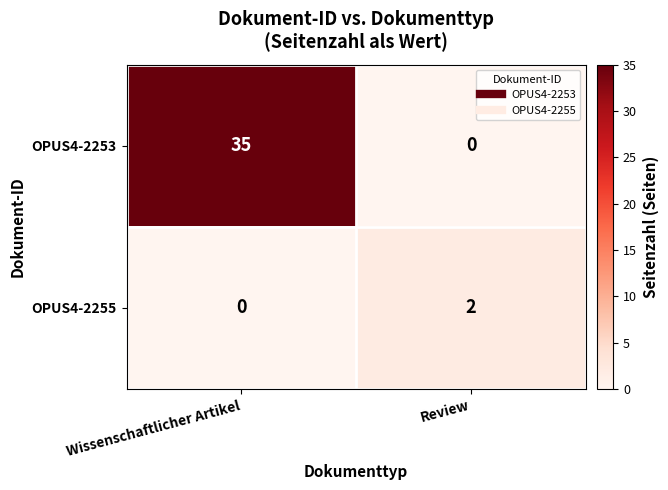

Which series changed the most between Wissenschaftlicher Artikel and Review?

OPUS4-2253